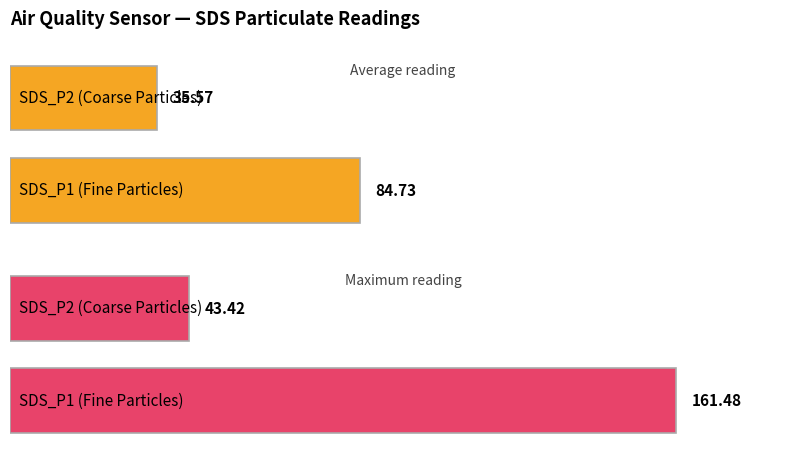

Are the bars grouped side by side (vs. stacked)?

Yes